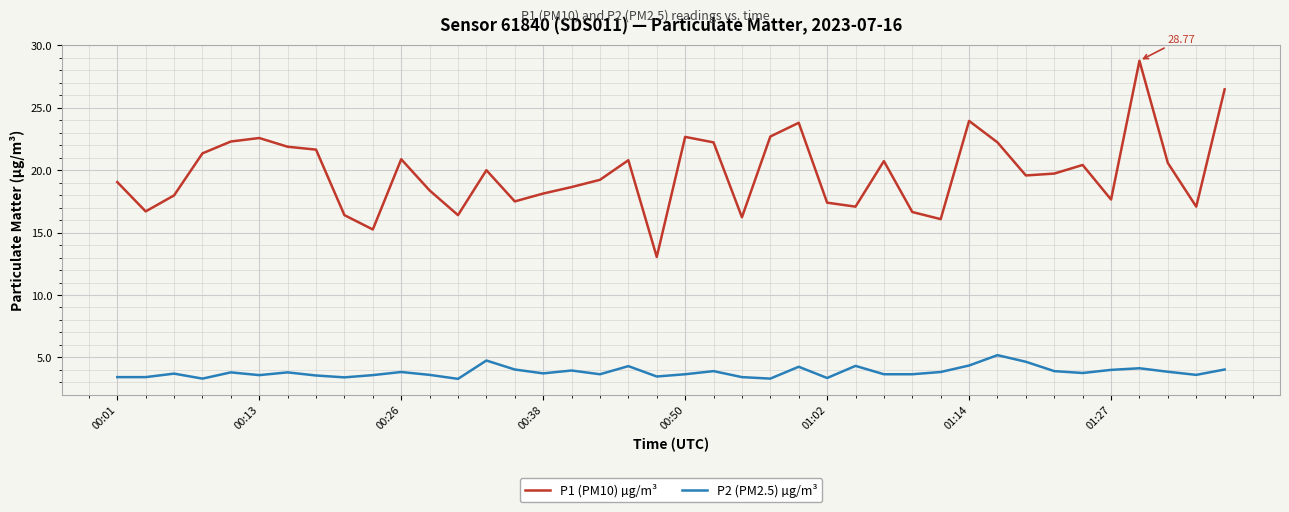

Which series has the widest spread of values?

P1 (PM10) µg/m³